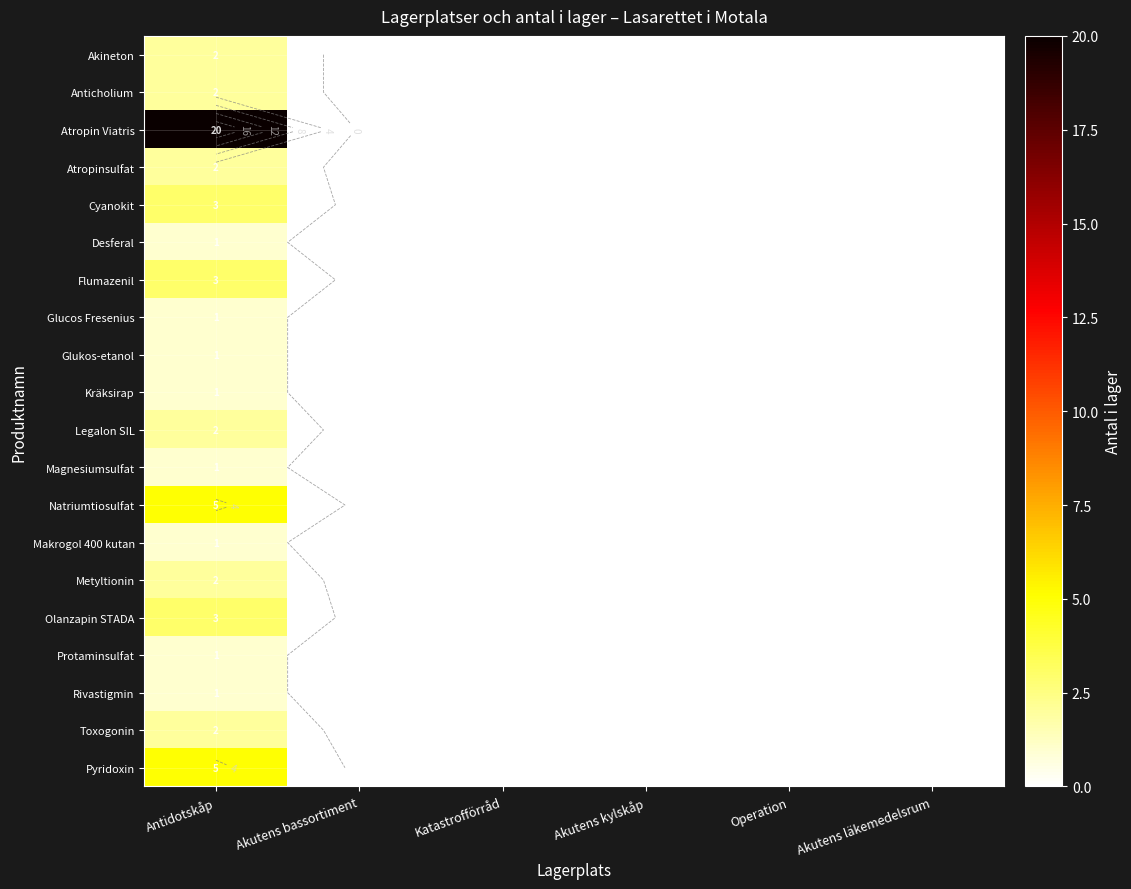

True or false: Protaminsulfat has a value of 0 at Akutens kylskåp.

False